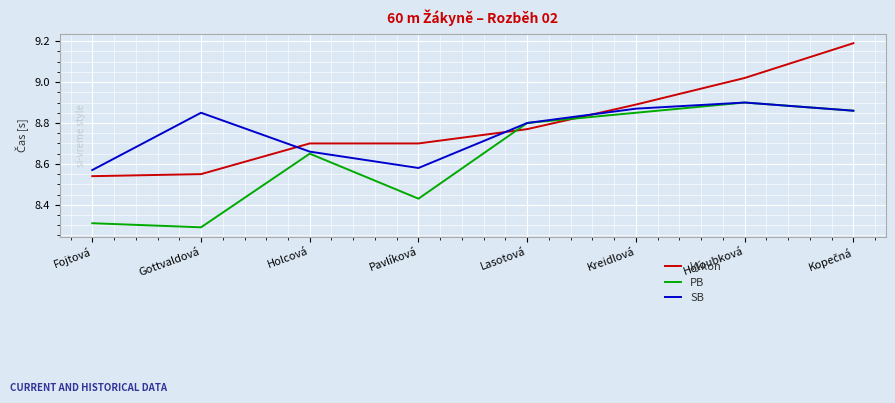

What is the difference between the highest and lowest values at Gottvaldová?

0.6